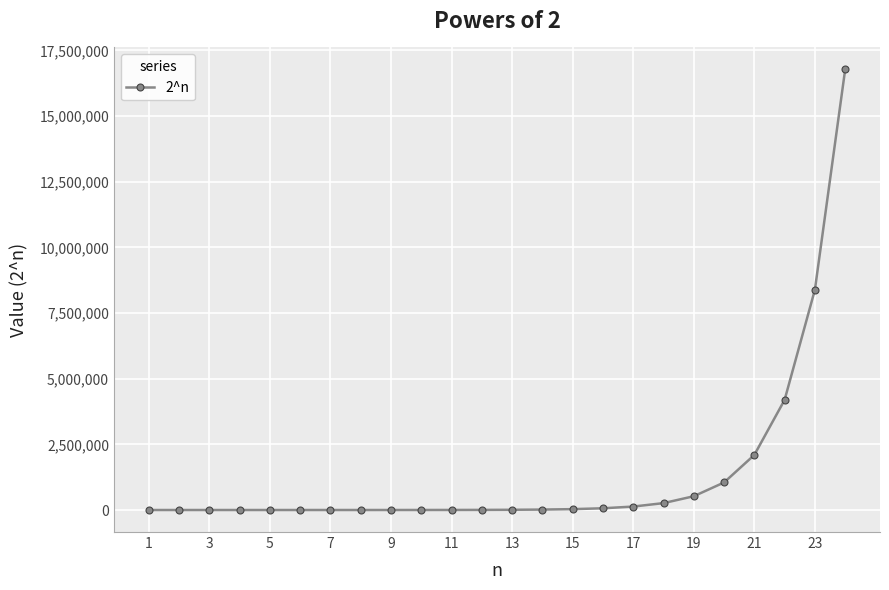

What is the average value?

1398101